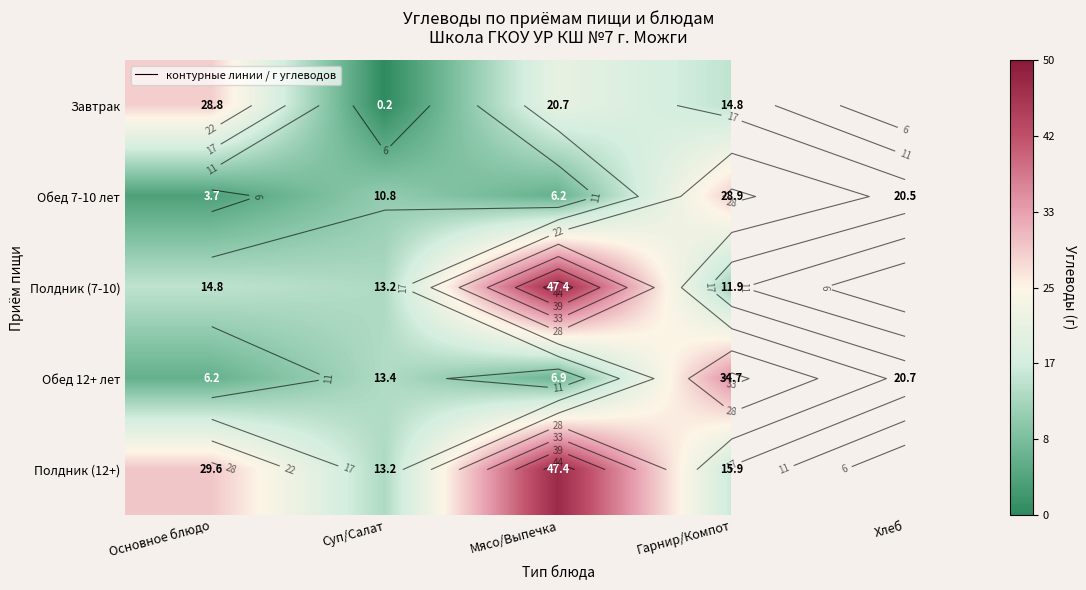

What is the difference between the maximum and minimum values in the Обед 7-10 лет series?

25.2